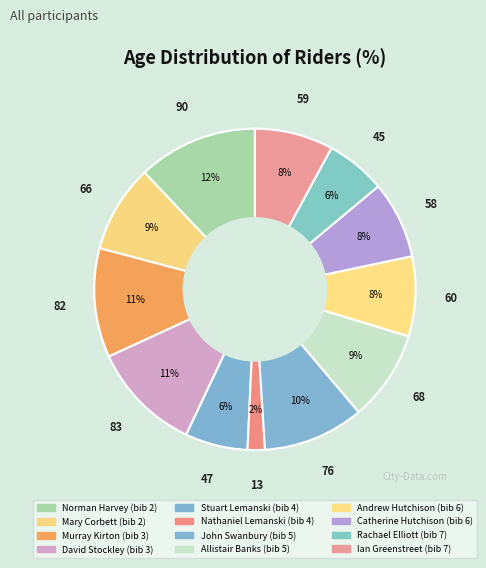

How many segments does this pie chart have?

12